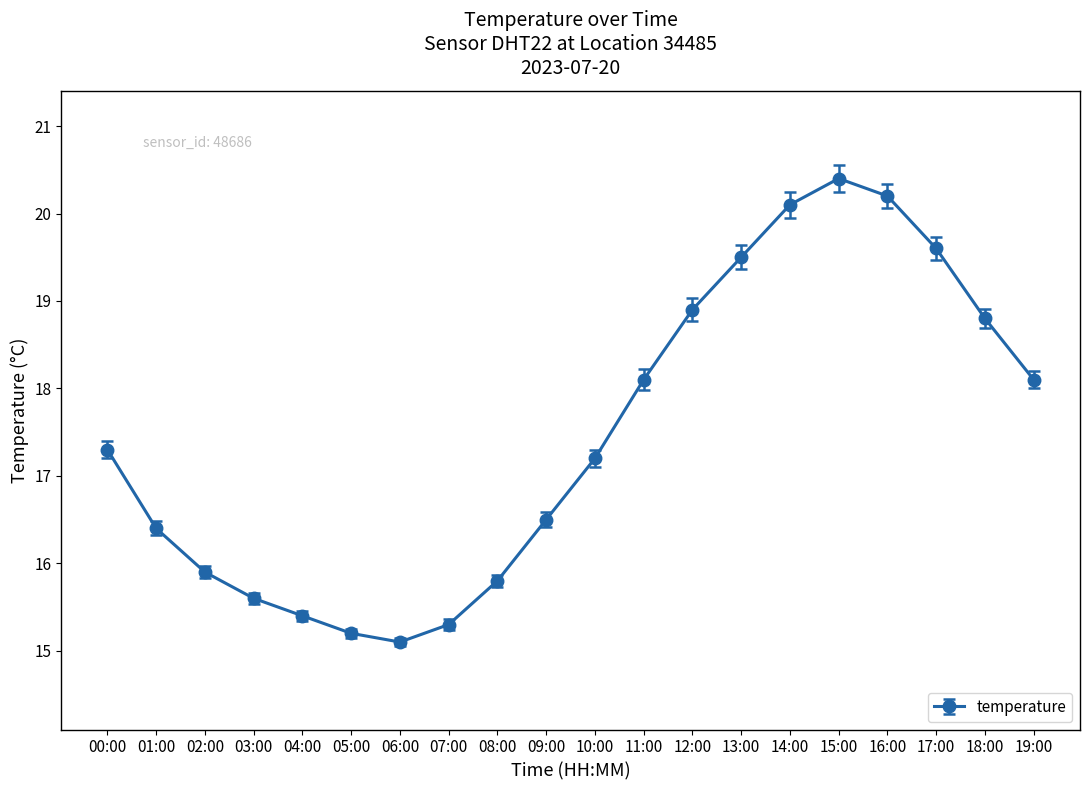

How many categories are shown in the chart?

20